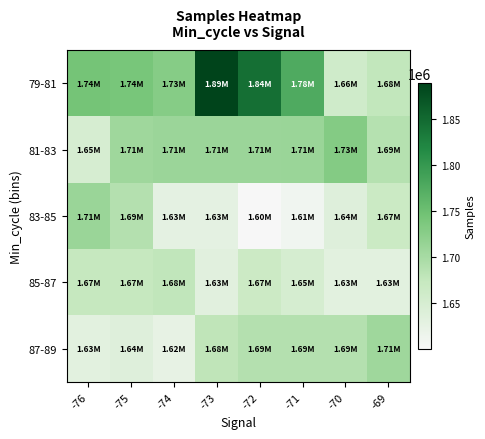

Which series has the largest total across all categories?

79-81